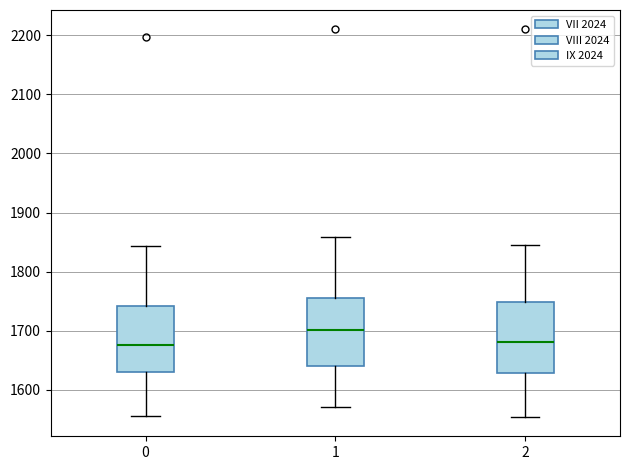

Which box has the highest median line?

1